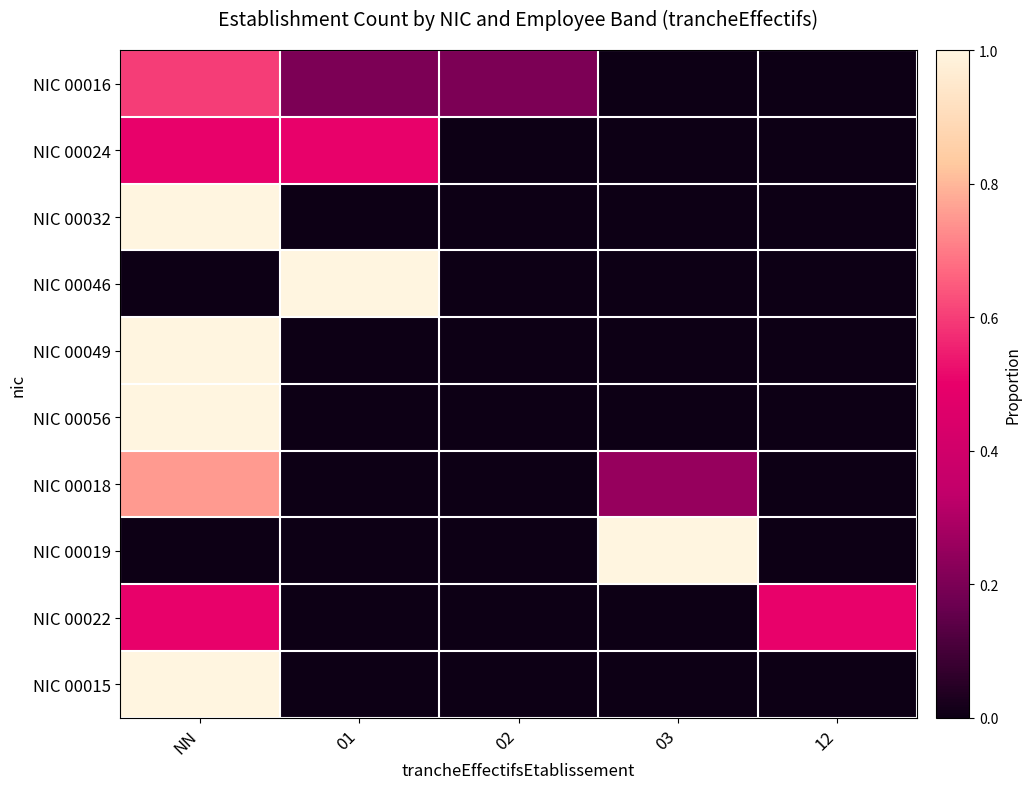

What is the greatest value displayed?

1.0